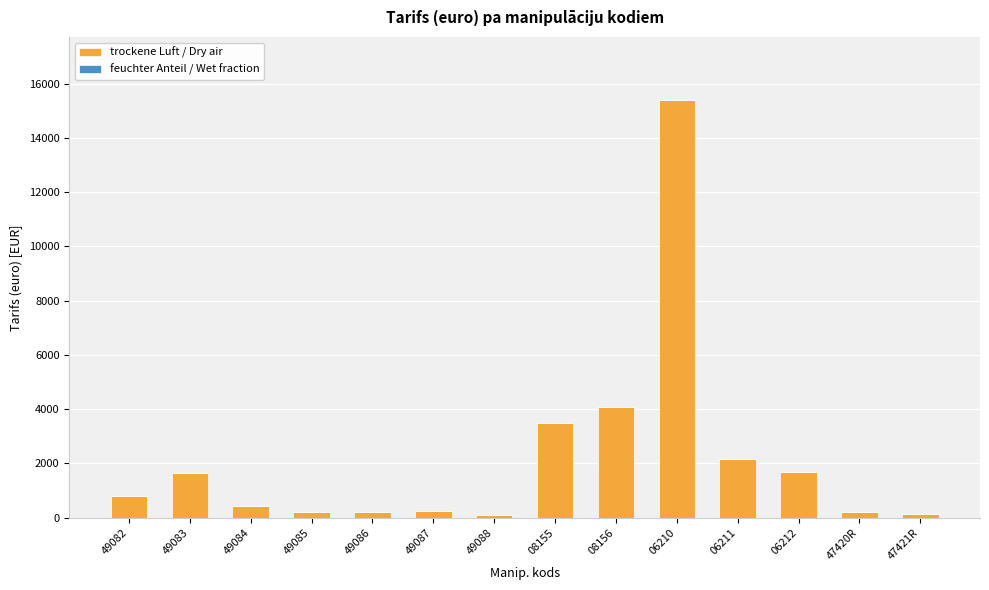

Read the value at 06212.

1688.9